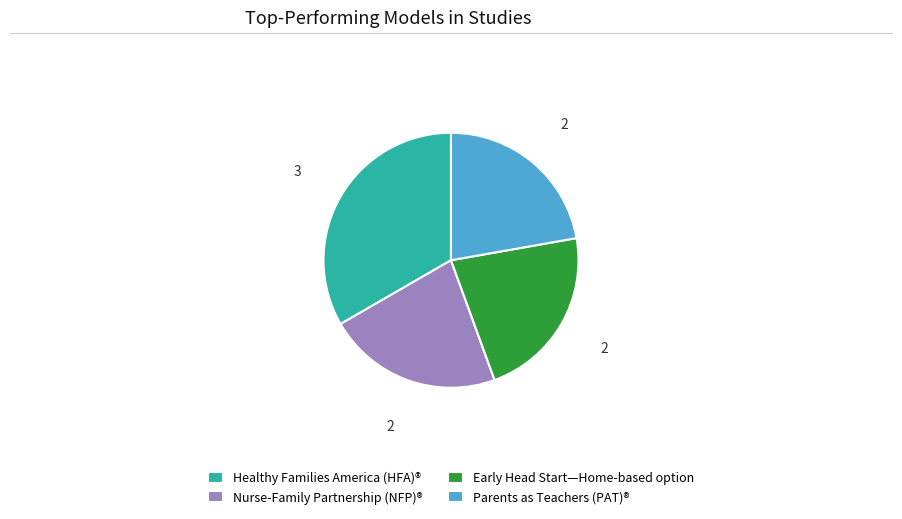

Count the number of slices in the pie.

4